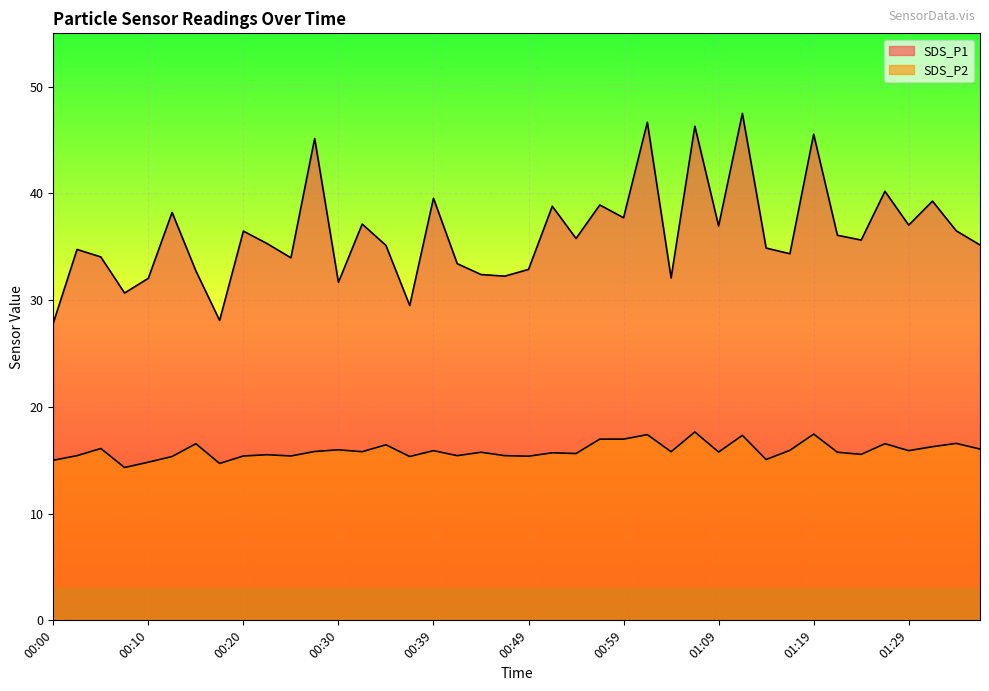

Where does the SDS_P2 series first go above 15?

00:02